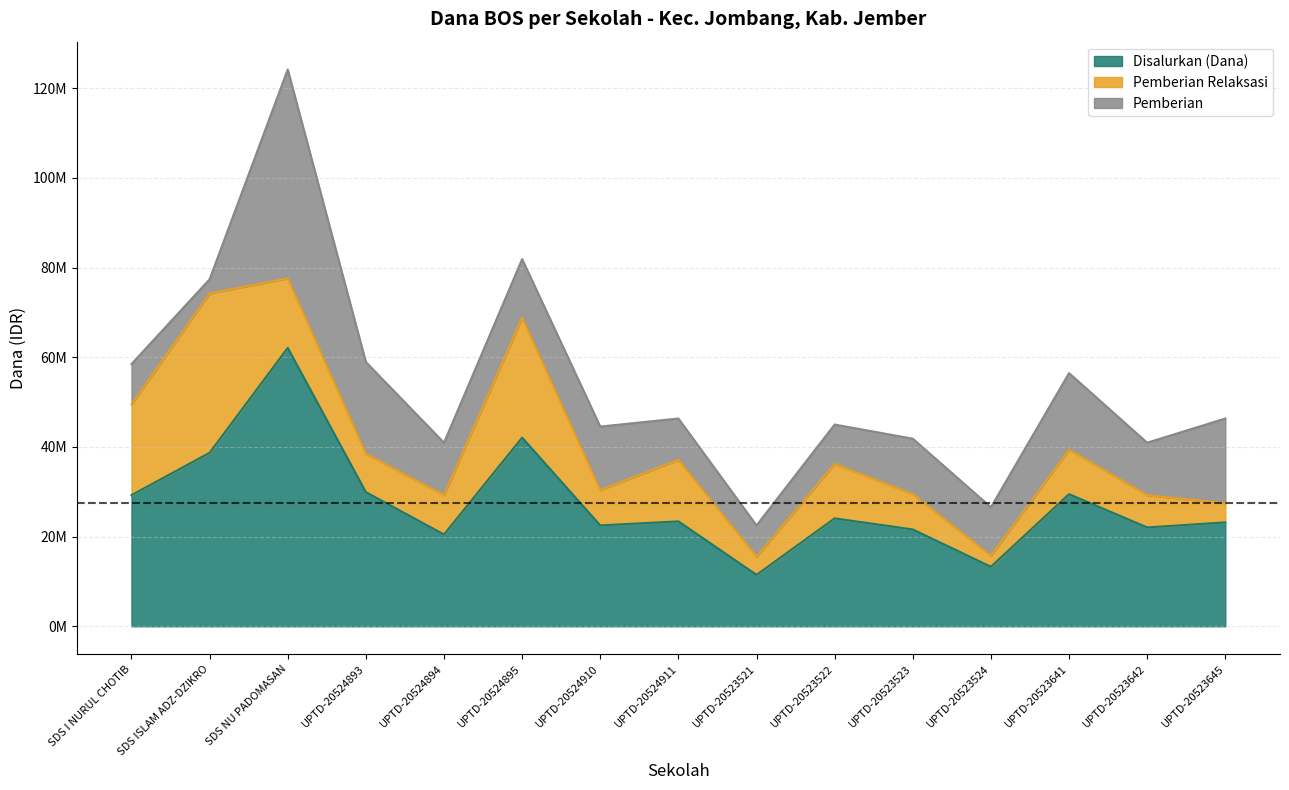

Which series has the widest spread of values?

Disalurkan (Dana)